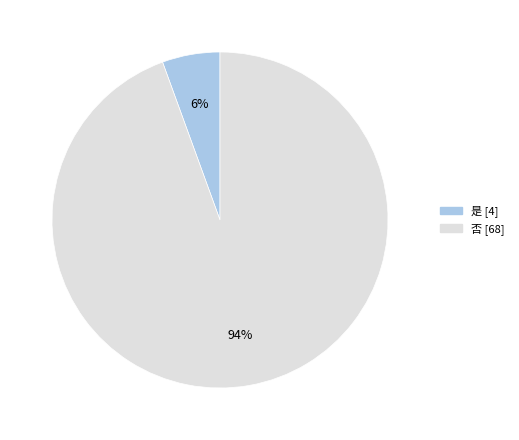

How many segments does this pie chart have?

2